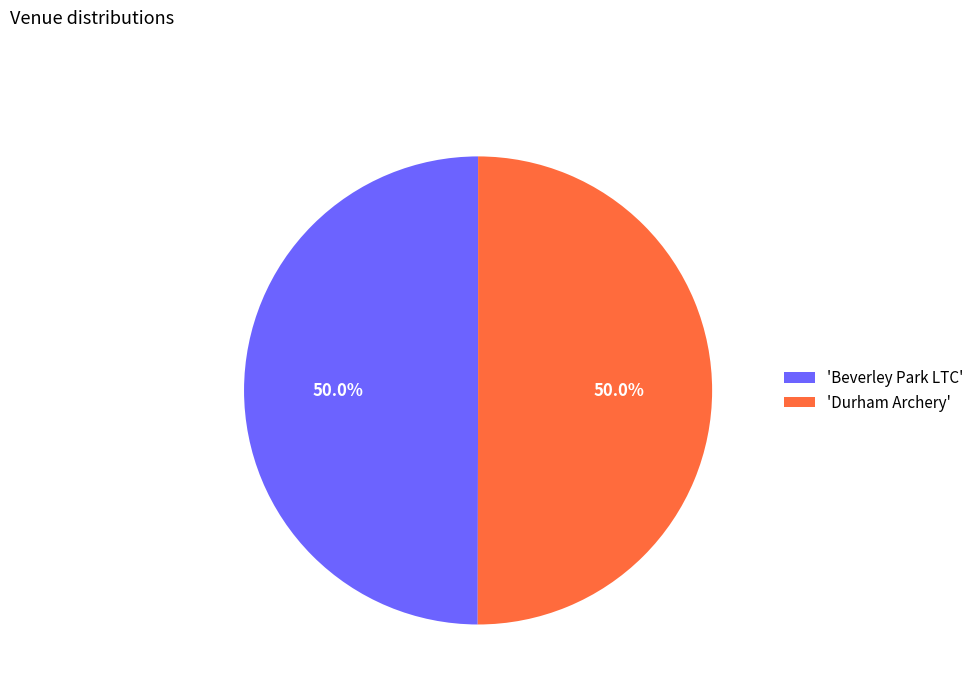

How many segments does this pie chart have?

2